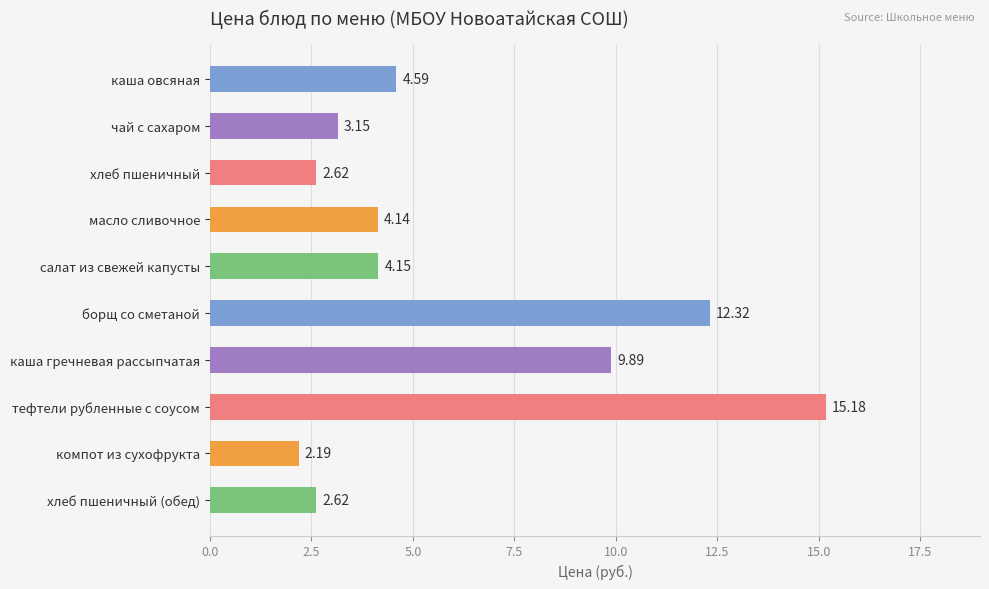

What is the label of the 10th bar from the top?

хлеб пшеничный (обед)